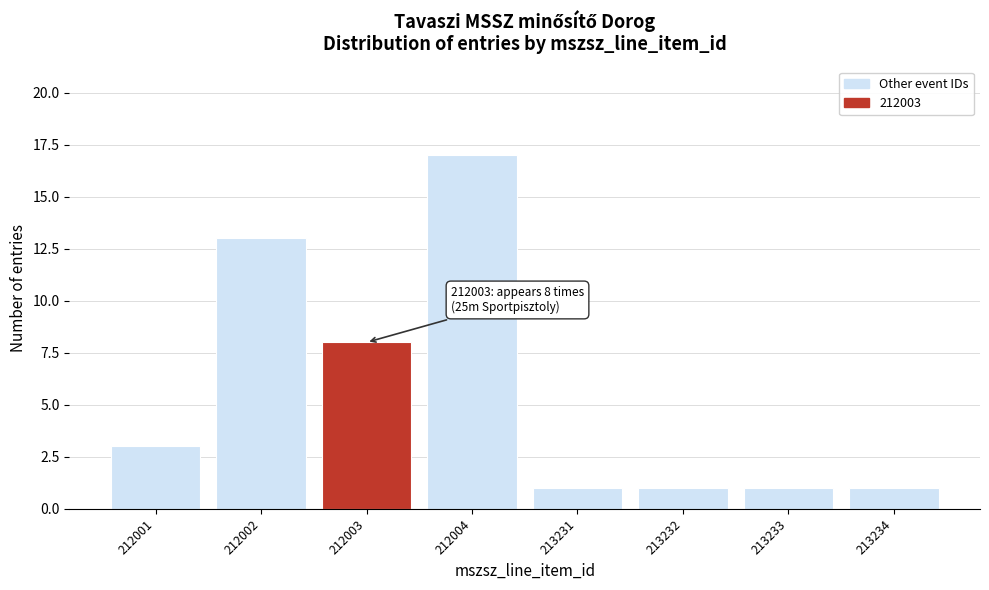

Reading left to right, transcribe all the data shown in this chart.

3	13	8	17	1	1	1	1